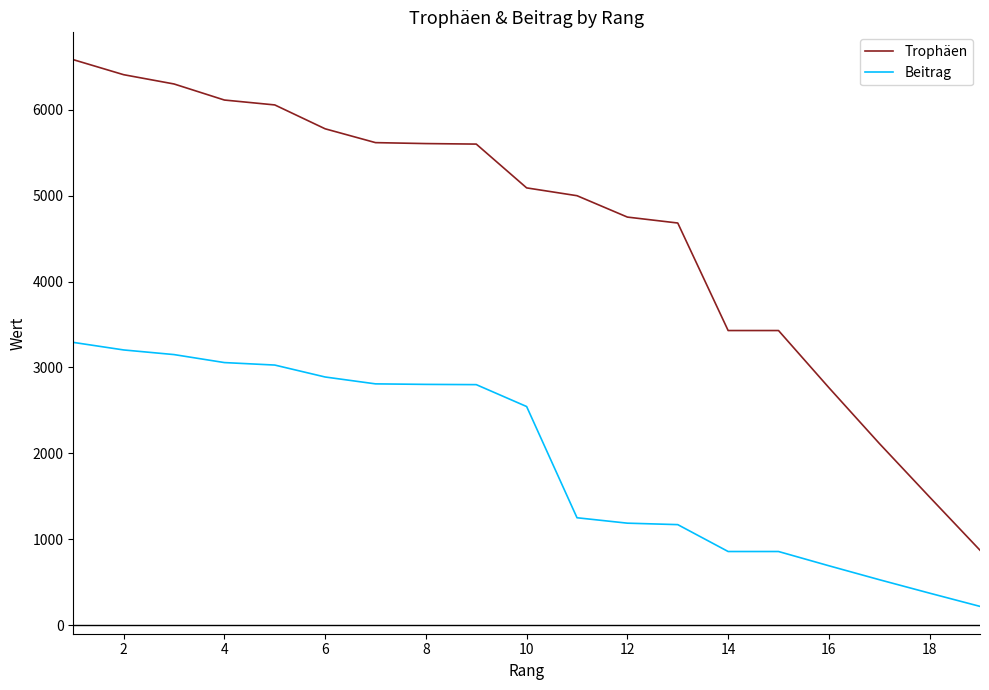

At how many categories does at least one series exceed 4026?

13